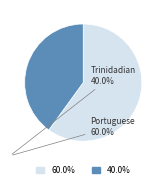

What is the largest slice in the pie chart?

Portuguese